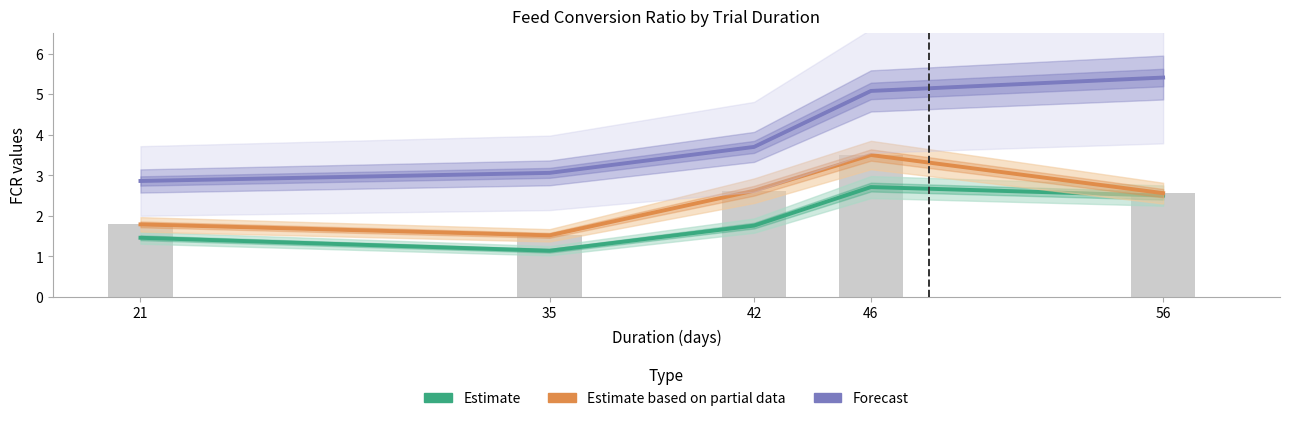

Reading right to left, extract all data points from this chart.

Estimate: 56=2.5	46=2.7	42=1.8	35=1.1	21=1.5
Estimate based on partial data: 56=2.6	46=3.5	42=2.6	35=1.5	21=1.8
Forecast: 56=5.4	46=5.1	42=3.7	35=3.1	21=2.9